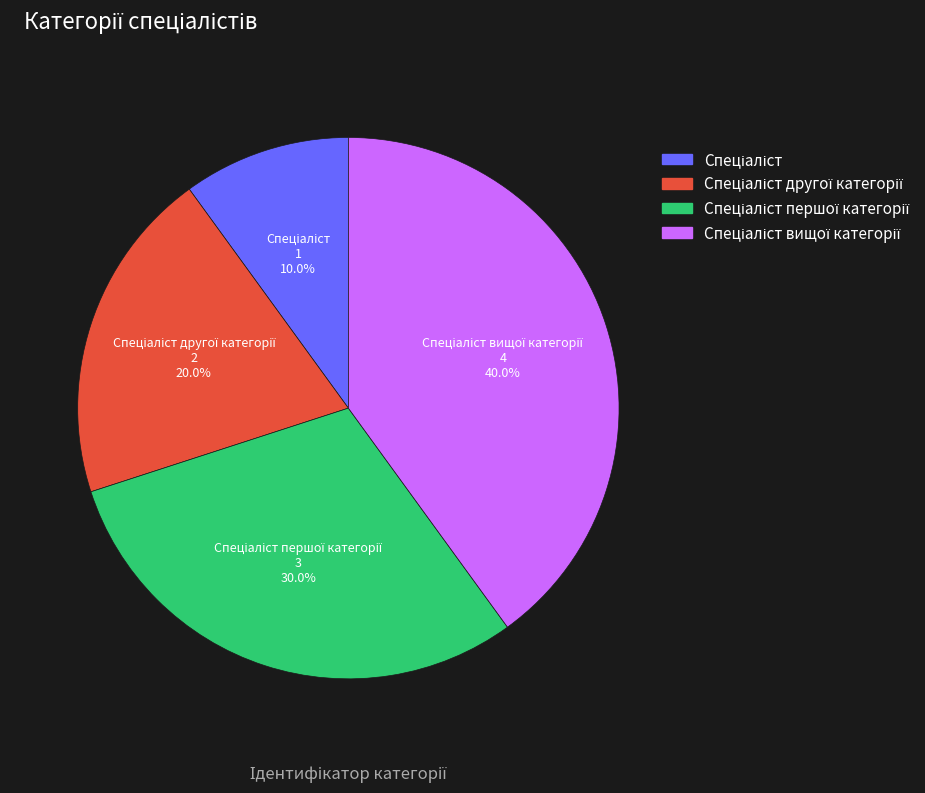

How many slices are in this pie chart?

4